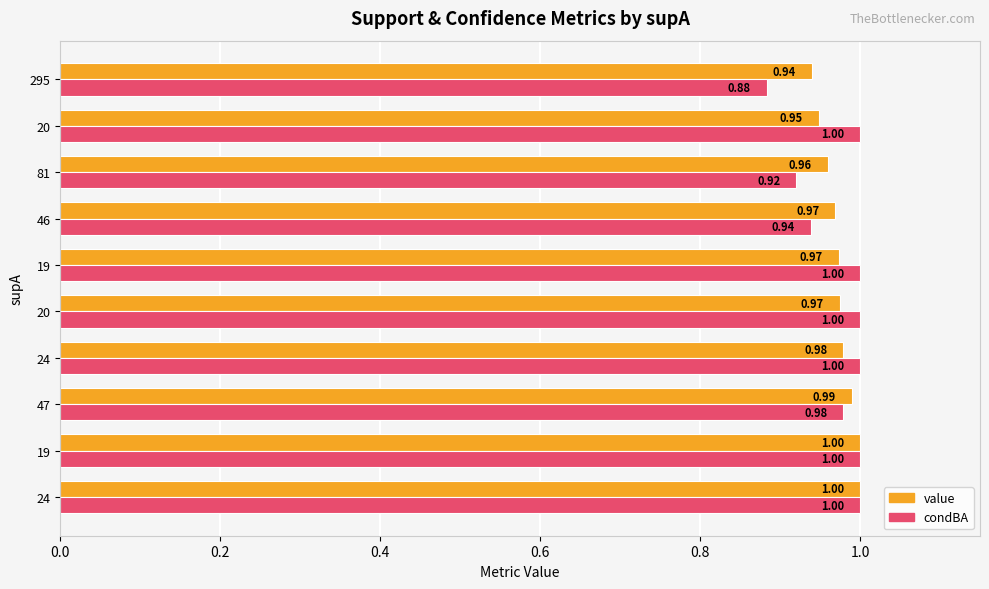

How many series are shown in this chart?

2